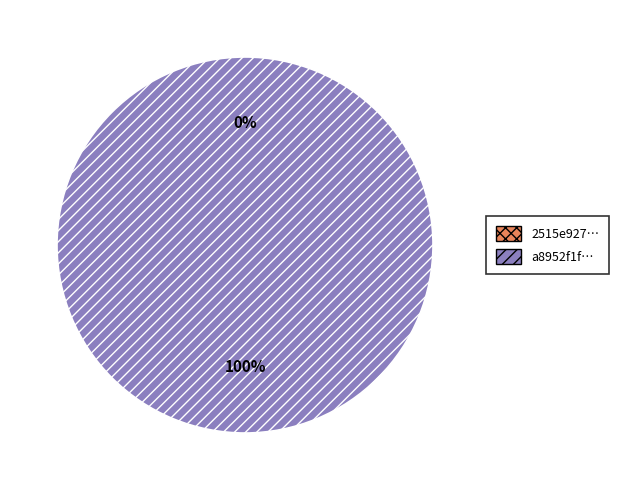

Do tx_hash_0 and tx_hash_1 together represent more than half of the pie?

Yes